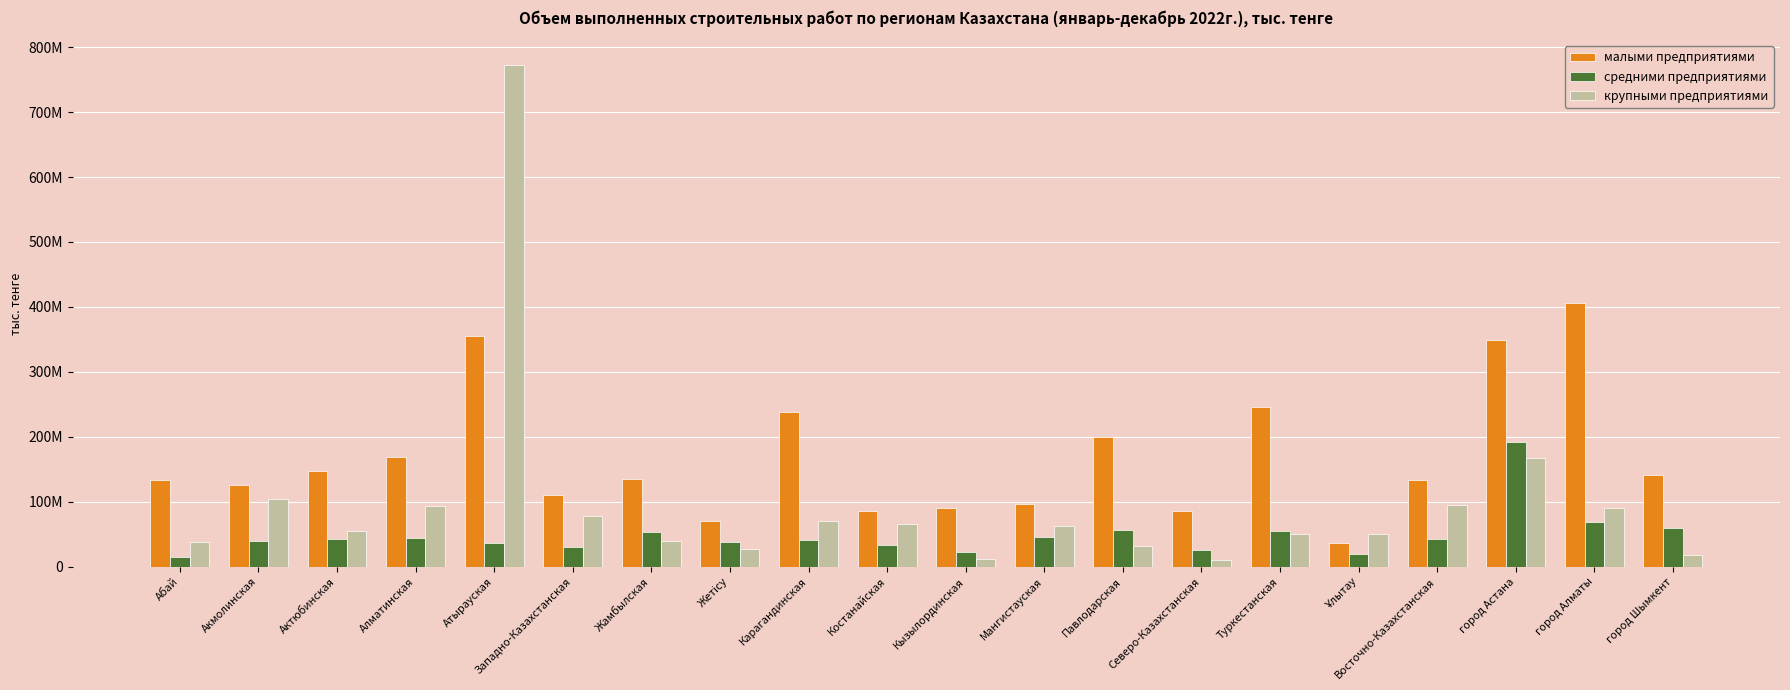

What are all the series names shown in the legend?

малыми предприятиями, средними предприятиями, крупными предприятиями